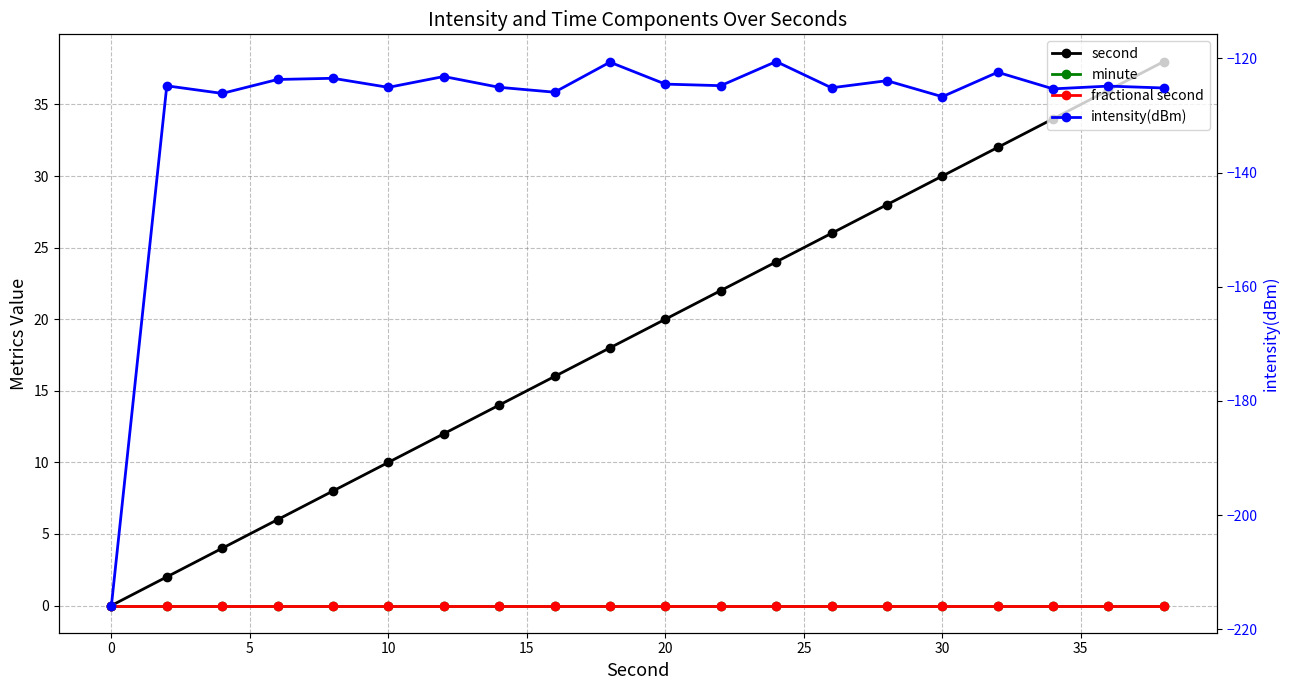

Which has a higher value, 5 or 15?

15